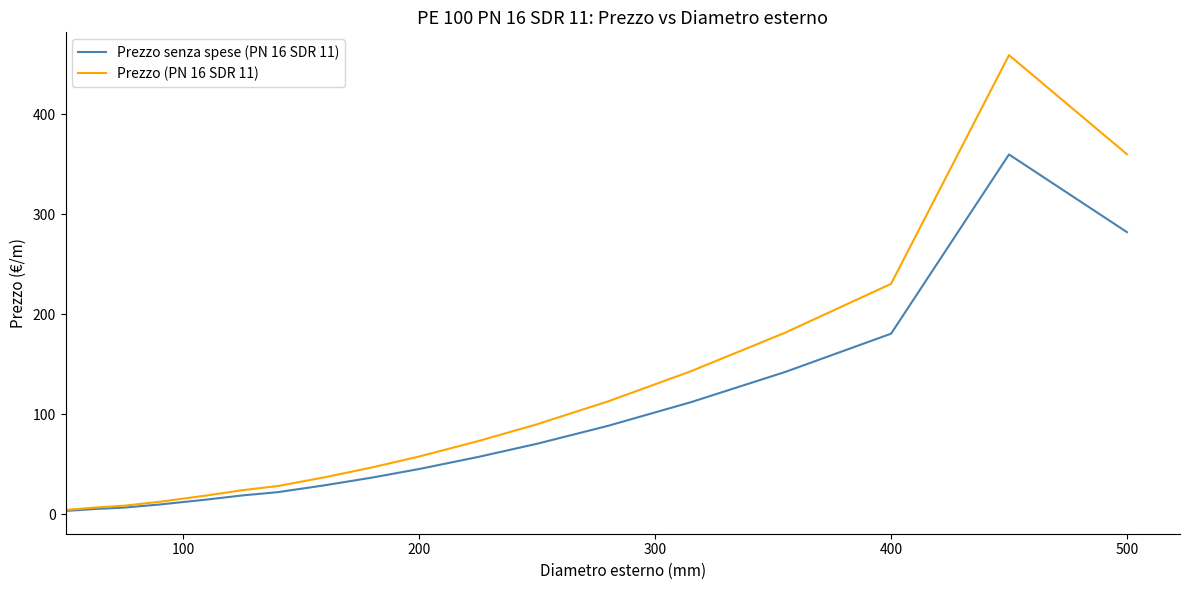

Which series has the largest total across all categories?

Prezzo (PN 16 SDR 11)